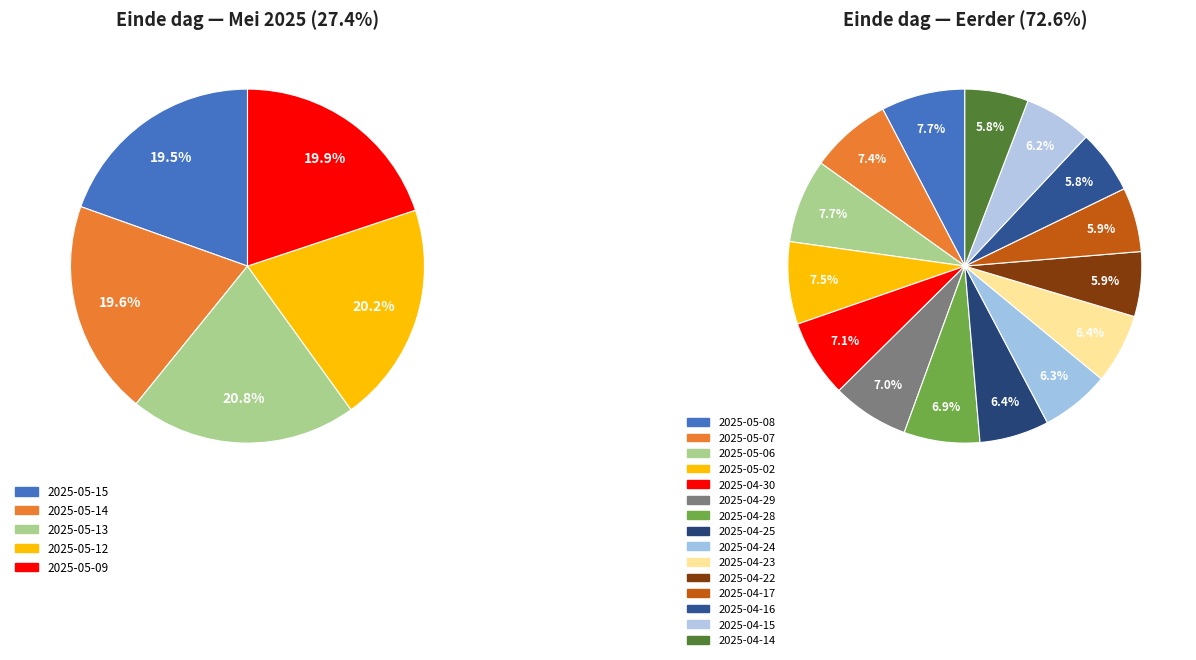

To the nearest percent, what is the difference between the largest and smallest slice percentages?

1%